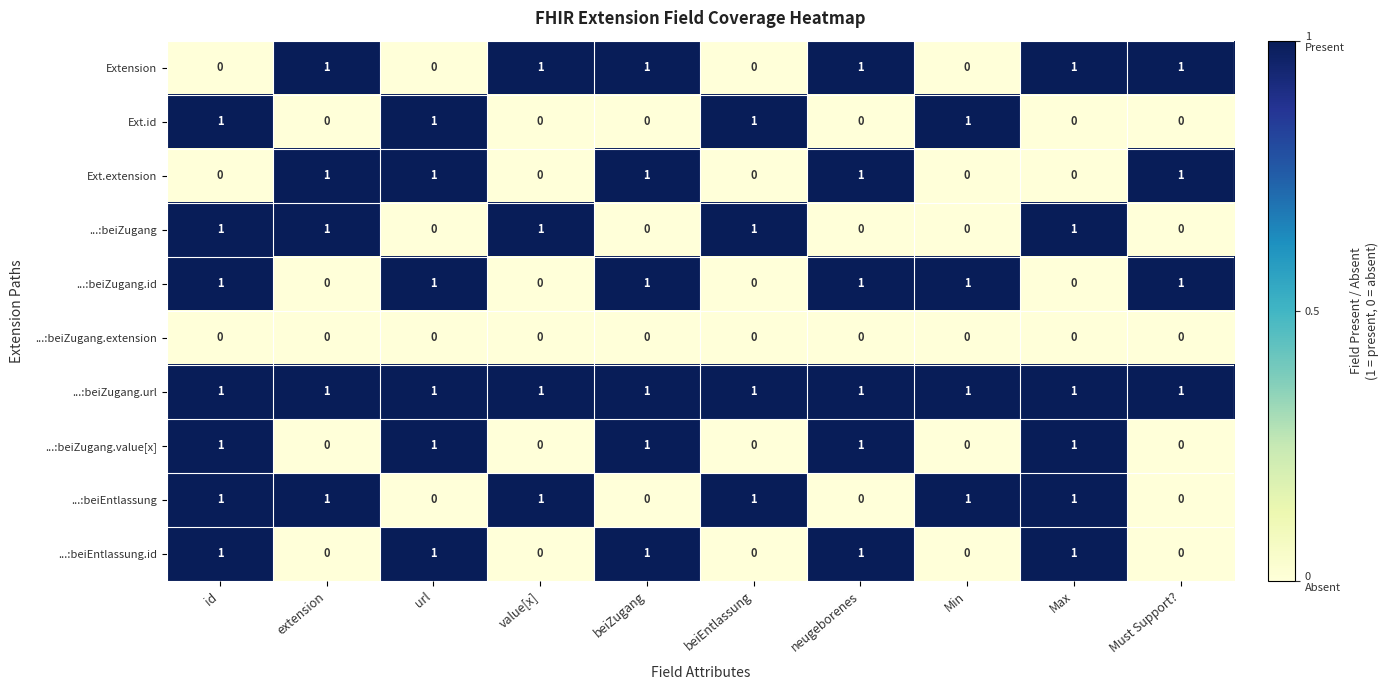

The value of ...:beiEntlassung.id at id is 1. True or false?

True